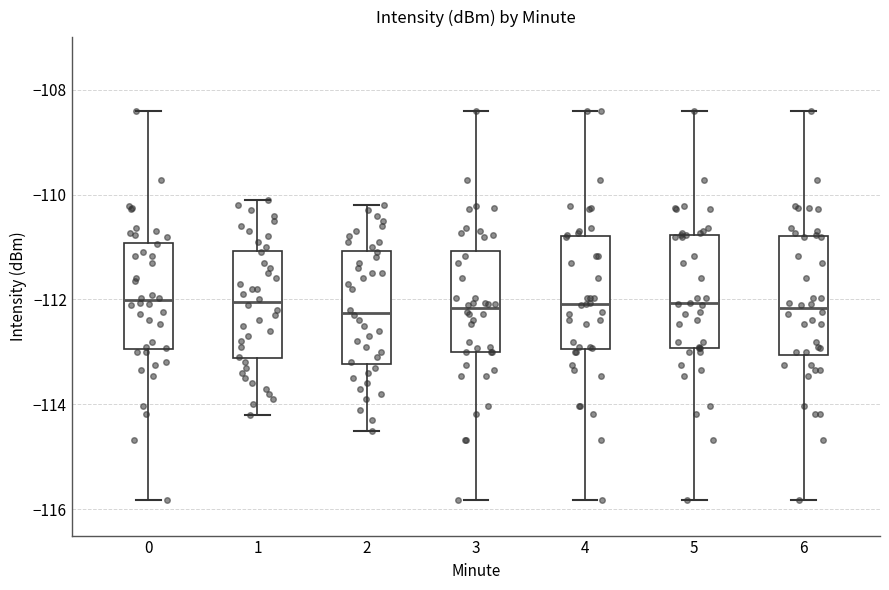

Reading left to right, read every box against the y-axis: the position of its median line, the range the box covers, and the ends of its whiskers. The values are not printed on the chart, so give them approximately, as read against the axis.

0: median -112.0, box -113.0 to -111.0, whiskers -115.8 to -108.4
1: median -112.0, box -113.2 to -111.0, whiskers -114.2 to -110.0
2: median -112.2, box -113.2 to -111.0, whiskers -114.4 to -110.2
3: median -112.2, box -113.0 to -111.0, whiskers -115.8 to -108.4
4: median -112.0, box -113.0 to -110.8, whiskers -115.8 to -108.4
5: median -112.0, box -113.0 to -110.8, whiskers -115.8 to -108.4
6: median -112.2, box -113.0 to -110.8, whiskers -115.8 to -108.4